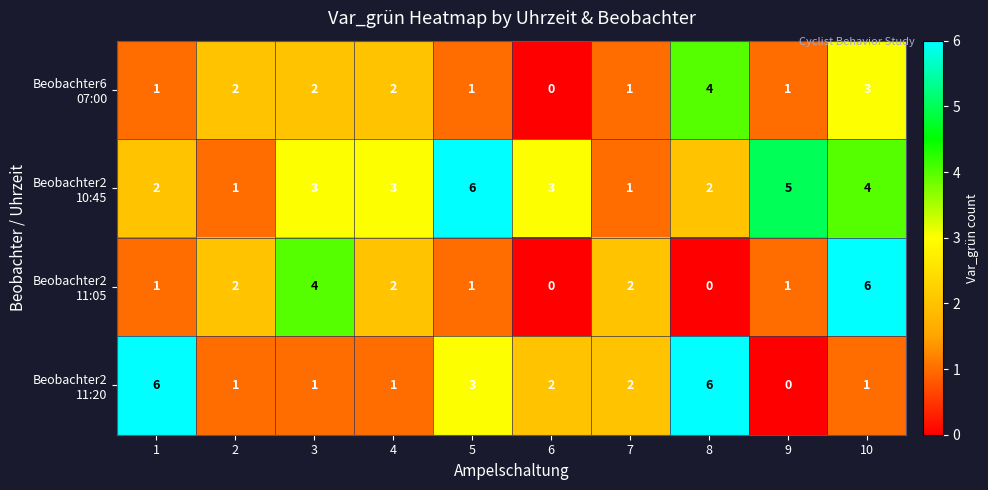

What is the spread (max minus min) of values at 5?

5